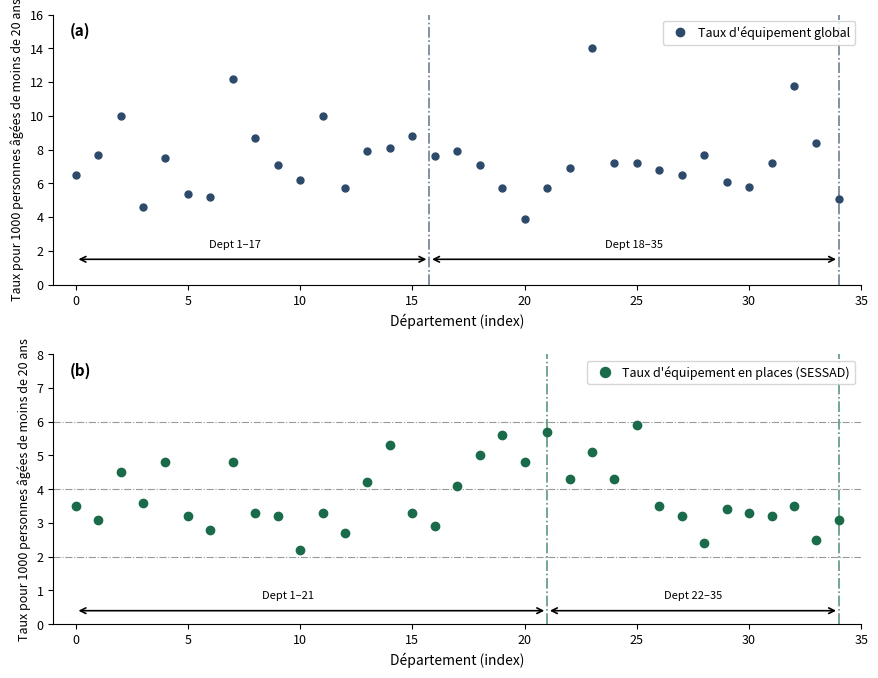

What are all the series names shown in the legend?

Taux d'équipement global, Taux d'équipement en places (SESSAD)